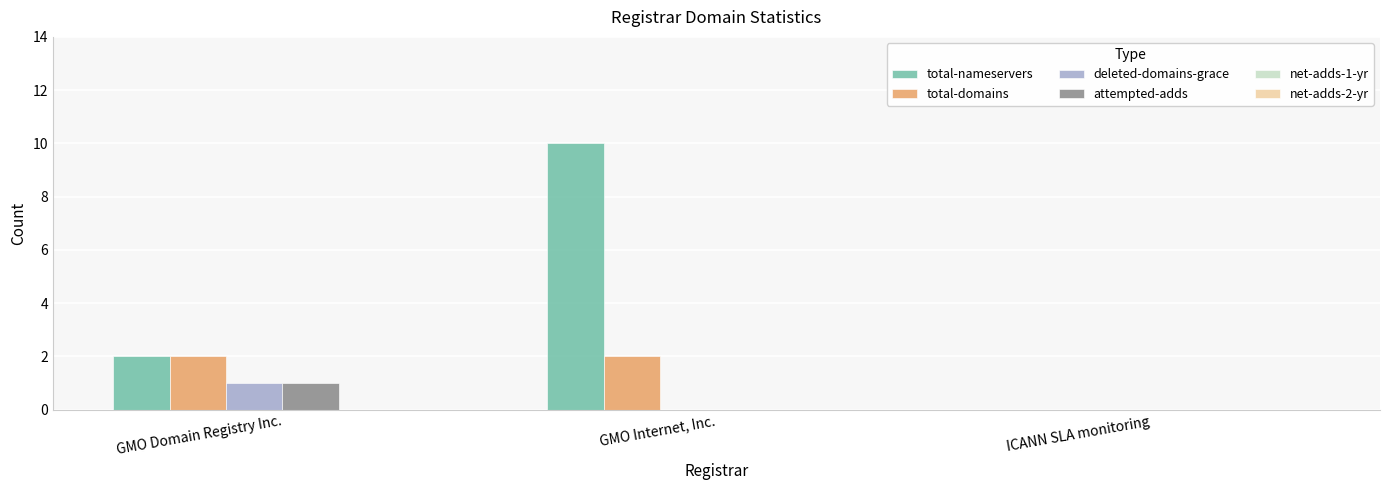

Reading left to right, transcribe all the data shown in this chart.

total-nameservers: GMO Domain Registry Inc.=2	GMO Internet, Inc.=10	ICANN SLA monitoring=0
total-domains: GMO Domain Registry Inc.=2	GMO Internet, Inc.=2	ICANN SLA monitoring=0
deleted-domains-grace: GMO Domain Registry Inc.=1	GMO Internet, Inc.=0	ICANN SLA monitoring=0
attempted-adds: GMO Domain Registry Inc.=1	GMO Internet, Inc.=0	ICANN SLA monitoring=0